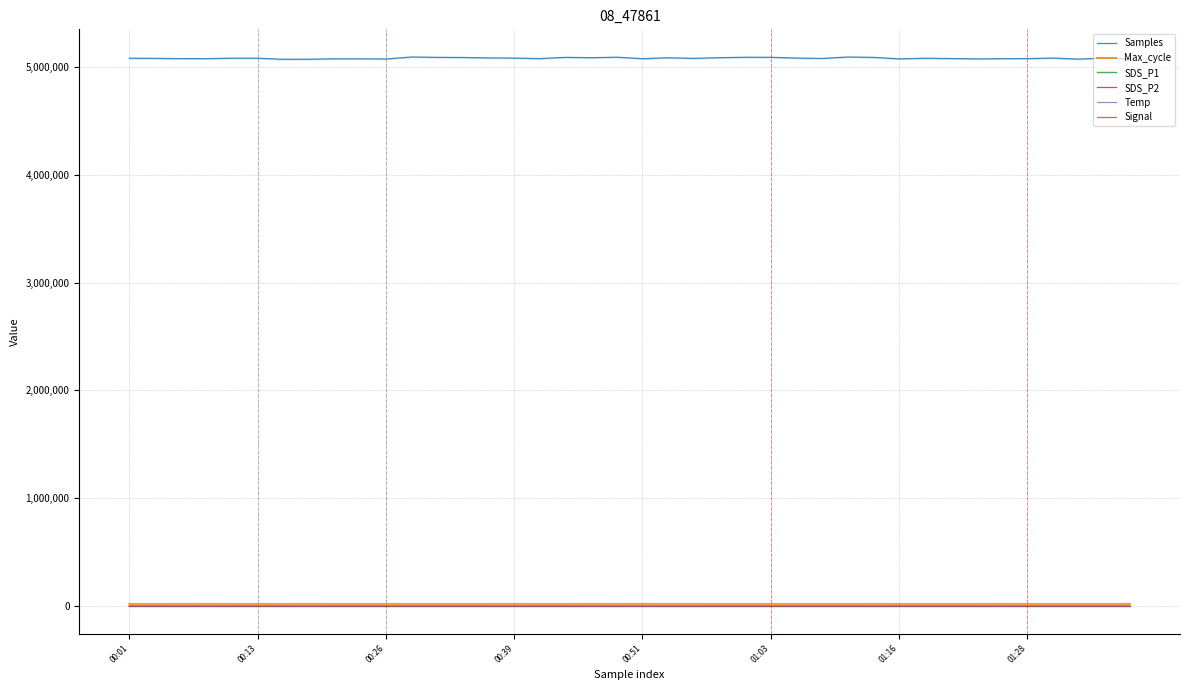

Reading left to right, what are all the values shown in this chart?

Samples: 5080745.0	5079653.0	5077270.0	5076893.0	5081262.0	5080932.0	5071100.0	5071598.0	5075723.0	5075446.0	5073810.0	5092391.0	5088899.0	5087791.0	5083833.0	5082048.0	5077565.0	5088987.0	5085845.0	5090324.0	5076642.0	5085137.0	5079473.0	5085967.0	5089843.0	5089432.0	5082405.0	5078765.0	5092093.0	5088629.0	5075197.0	5080345.0	5077968.0	5074602.0	5076822.0	5077267.0	5082439.0	5072605.0	5081821.0	5076688.0
Max_cycle: 20489.0	20427.0	20517.0	20835.0	20432.0	20430.0	20435.0	20932.0	20426.0	20431.0	20436.0	20434.0	20440.0	20456.0	20439.0	20512.0	20434.0	20428.0	20863.0	20453.0	21127.0	20446.0	20498.0	20419.0	20431.0	20433.0	20428.0	20470.0	20432.0	20502.0	20422.0	20448.0	20427.0	20463.0	20910.0	20434.0	20437.0	20432.0	20425.0	20432.0
SDS_P1: 0.8	0.5	0.5	0.8	0.7	1.1	0.8	2.3	1.0	3.5	0.6	2.7	0.5	0.8	1.1	0.6	0.2	1.0	0.5	0.6	0.5	0.5	0.4	0.7	0.6	0.9	0.5	1.8	0.8	1.0	1.3	1.3	1.3	0.8	0.4	1.0	1.9	0.9	0.5	1.2
SDS_P2: 0.6	0.5	0.5	0.8	0.7	0.8	0.8	0.4	0.8	0.7	0.3	1.2	0.5	0.8	0.8	0.6	0.2	0.8	0.5	0.5	0.5	0.5	0.4	0.7	0.6	0.9	0.5	0.8	0.8	0.7	0.9	0.9	1.1	0.8	0.4	0.8	0.7	0.9	0.5	0.6
Temp: 0.8	0.8	0.8	0.9	0.8	0.8	0.8	0.8	0.8	0.9	0.8	0.8	0.8	0.9	0.9	0.9	0.9	0.9	0.9	0.9	0.9	0.9	0.9	0.8	0.8	0.8	0.8	0.7	0.7	0.7	0.7	0.7	0.7	0.7	0.8	0.8	0.7	0.7	0.7	0.6
Signal: -70.0	-72.0	-69.0	-70.0	-70.0	-69.0	-70.0	-70.0	-69.0	-69.0	-70.0	-70.0	-69.0	-69.0	-69.0	-69.0	-69.0	-70.0	-69.0	-69.0	-69.0	-69.0	-69.0	-69.0	-69.0	-69.0	-69.0	-69.0	-69.0	-69.0	-69.0	-70.0	-70.0	-69.0	-69.0	-69.0	-69.0	-68.0	-68.0	-68.0